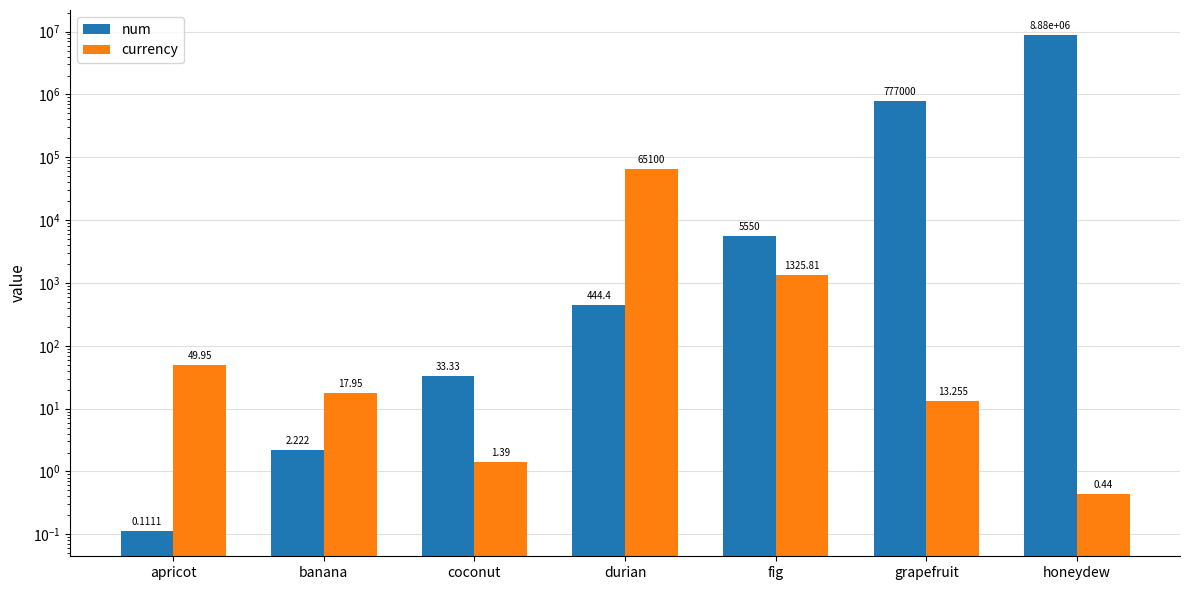

Which category has the lowest value in the num series?

apricot